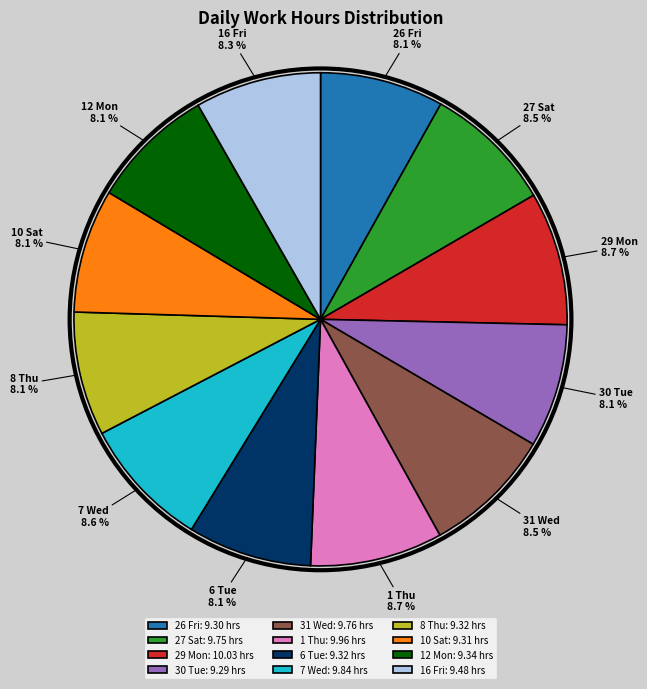

Is the sum of 29 Mon: 10.03 hrs and 6 Tue: 9.32 hrs greater than half?

No